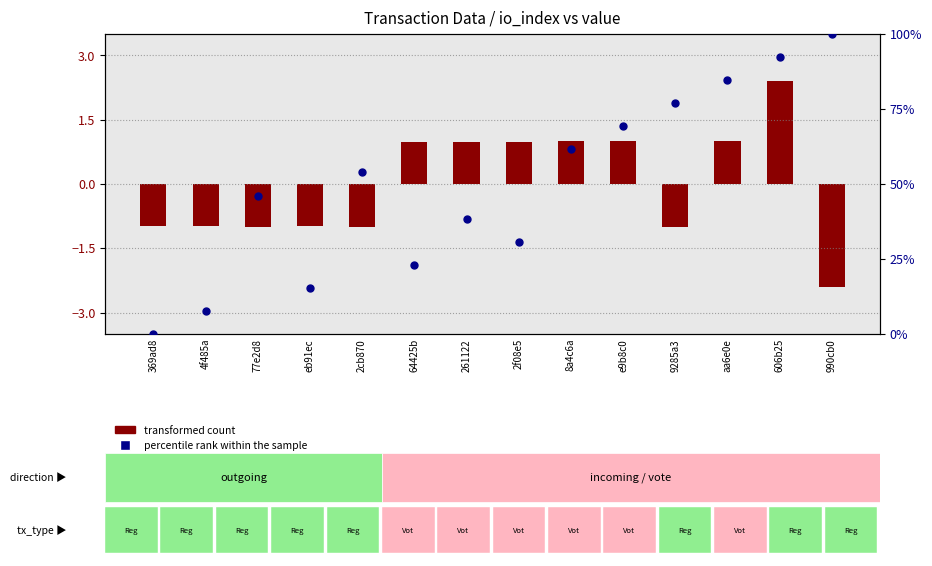

What is the change in value from 77e2d8 to 2f08e5?

-15.4